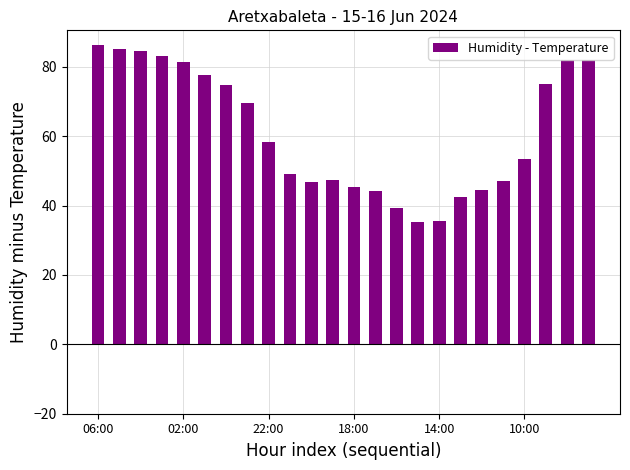

What is the difference between the maximum and minimum values?

51.0